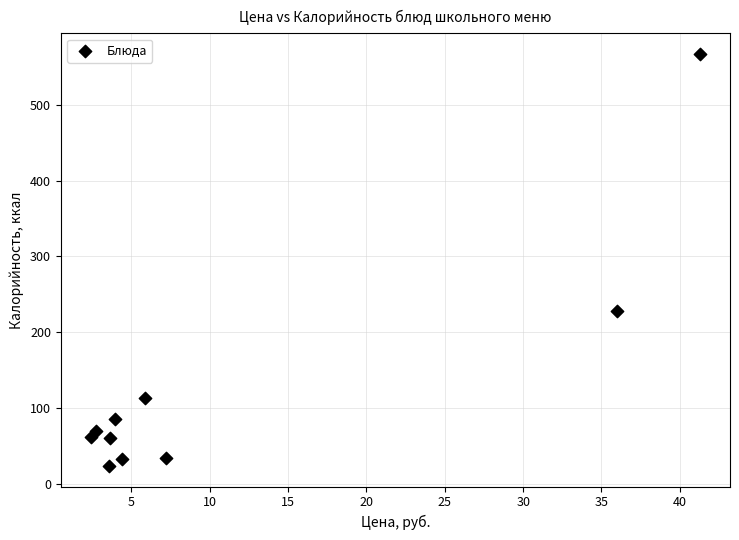

What Y value in the scatter plot is closest to 295?

228.7